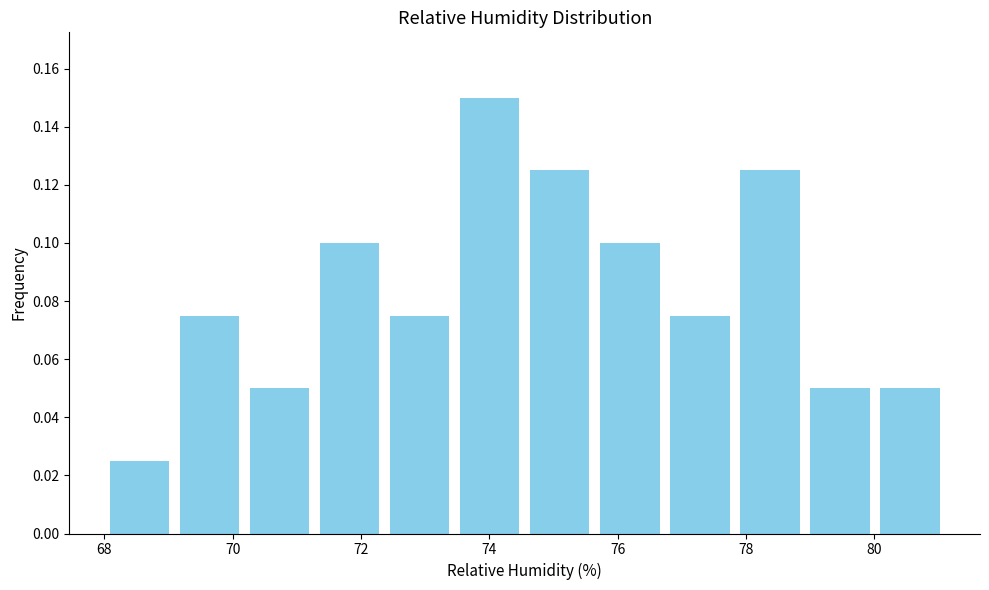

What is the height of the bar covering 73.4 to 74.6 on the x-axis? Neither the bar edges nor the heights are printed on the chart, so give them approximately, as read against the axes.

0.150